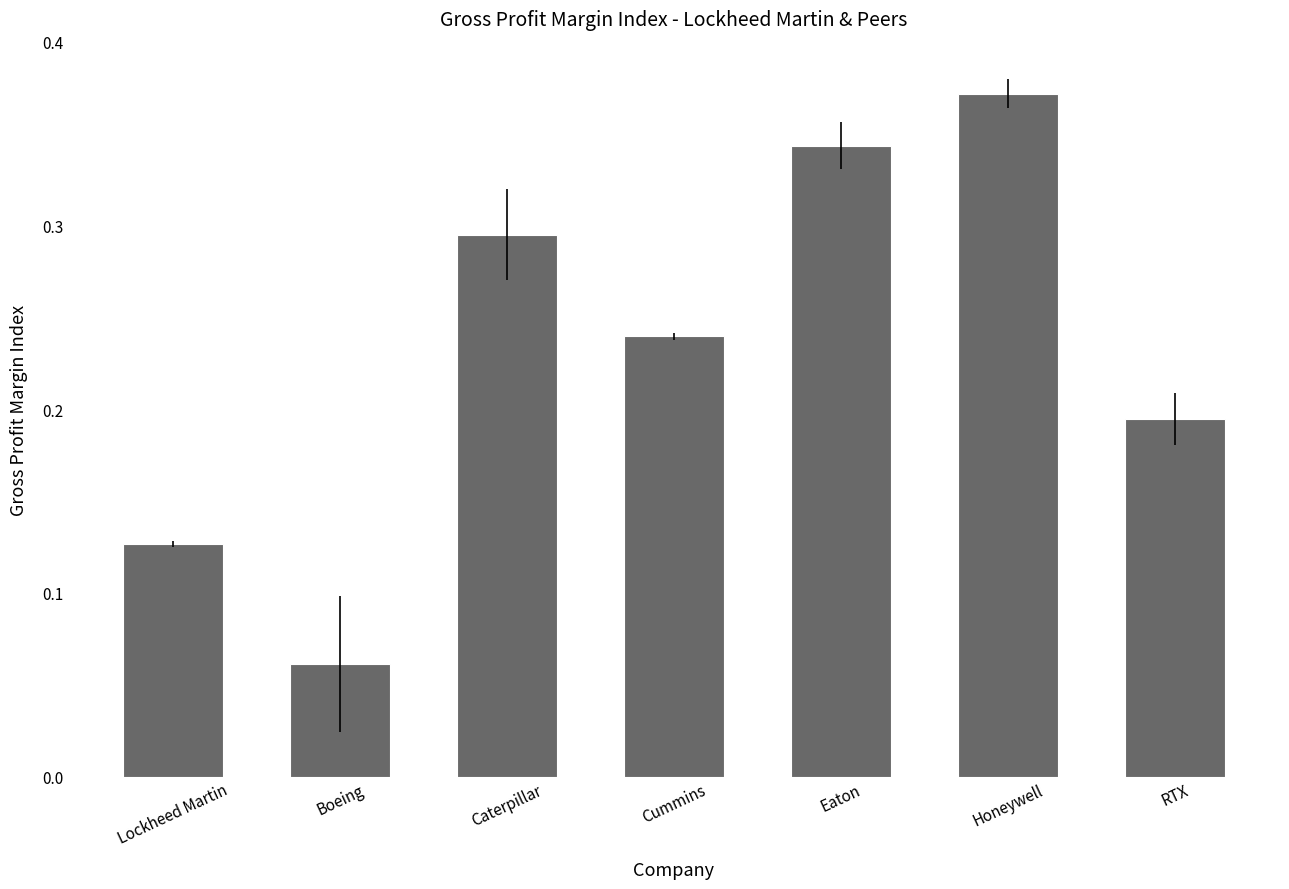

Between RTX and Cummins, which is larger?

Cummins